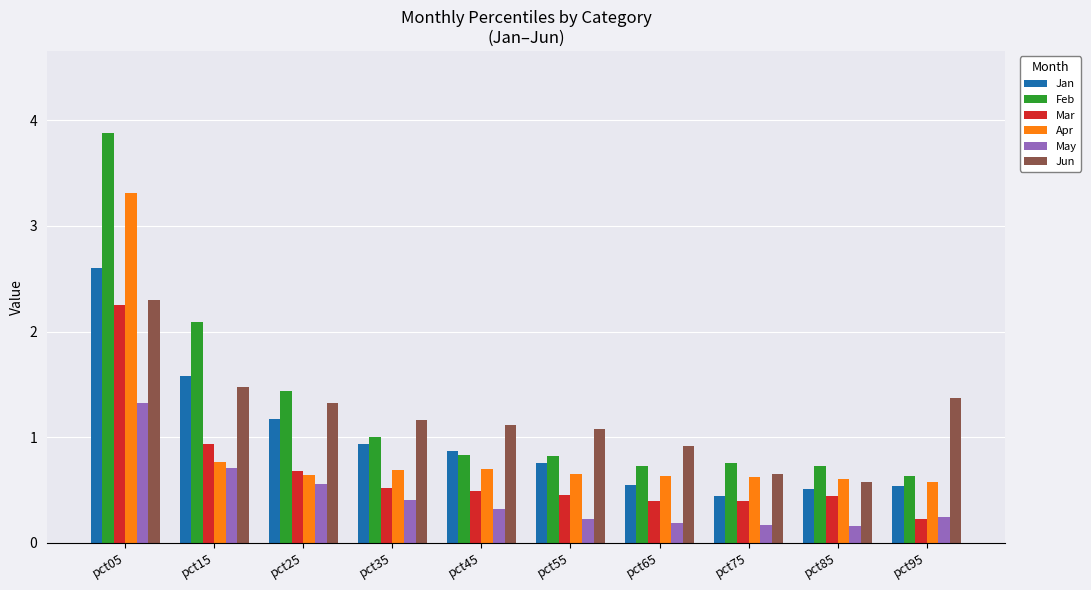

How many distinct data groups are displayed?

6